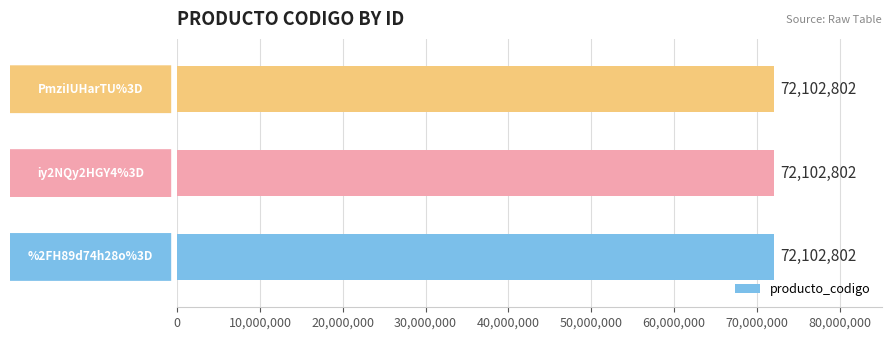

What is the sum of the producto_codigo values at %2FH89d74h28o%3D and PmziIUHarTU%3D?

144205604